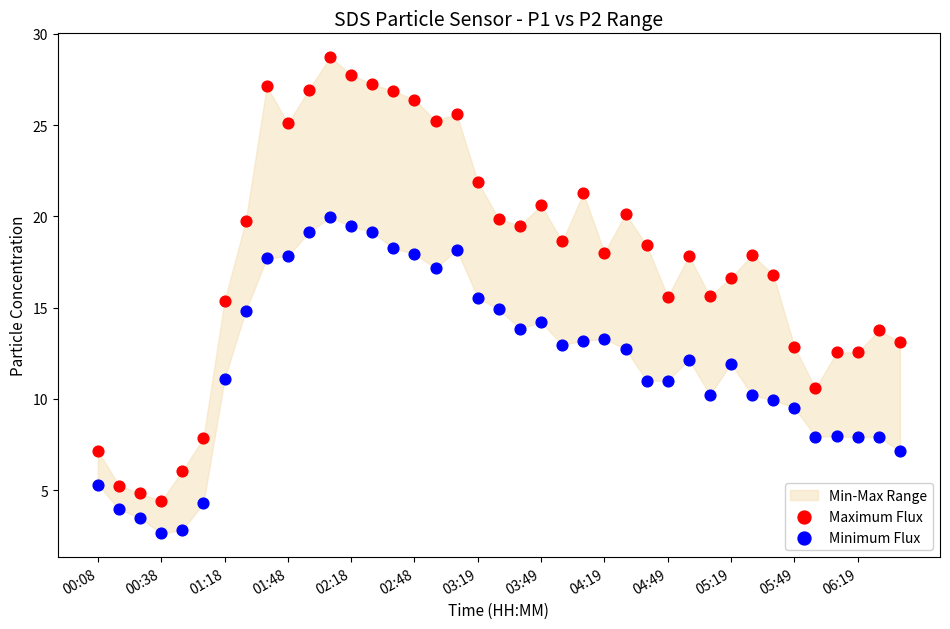

What is the X range (max minus min) for the scatter plot?

1.0